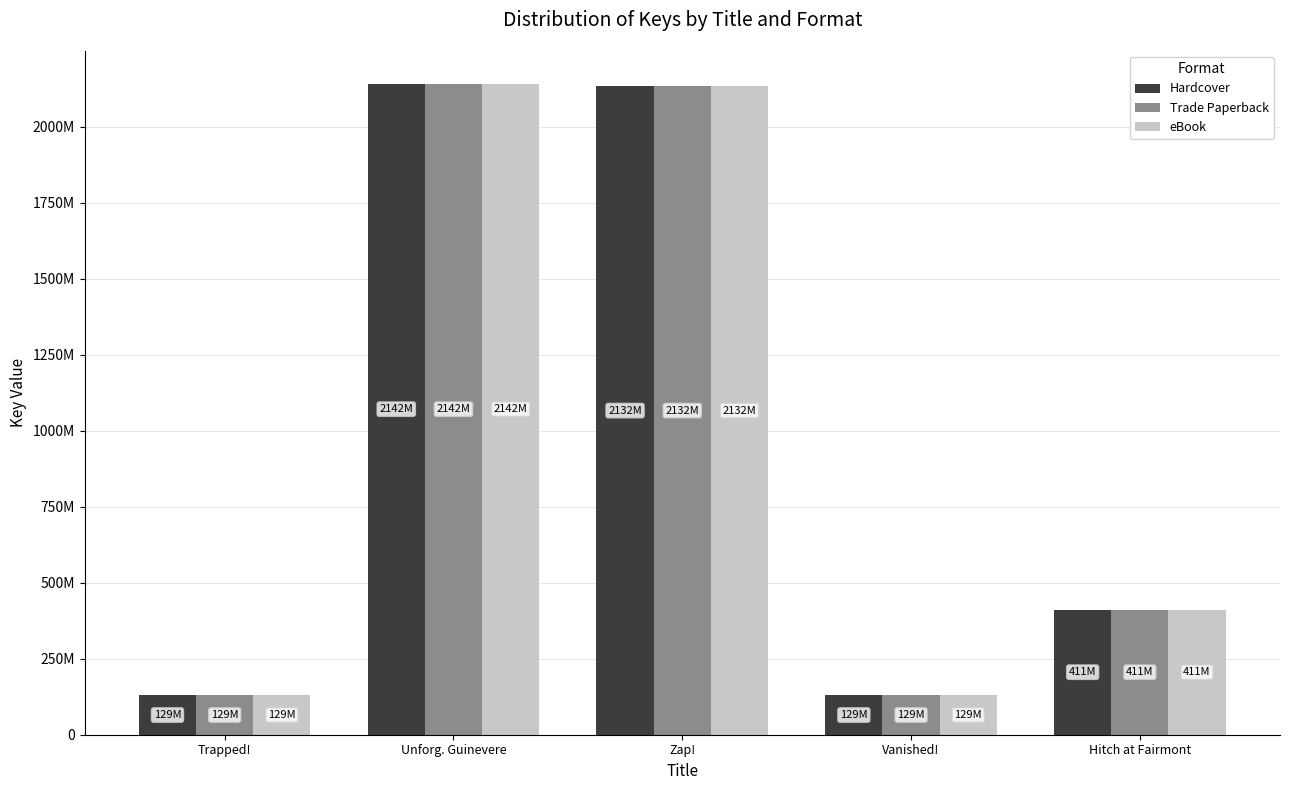

Reading right to left, list all the values displayed in this chart.

Hardcover: 411416916	129540431	2132392768	2142015498	129541743
Trade Paperback: 411416916	129540431	2132392768	2142015498	129541743
eBook: 411416916	129540431	2132392768	2142015498	129541743